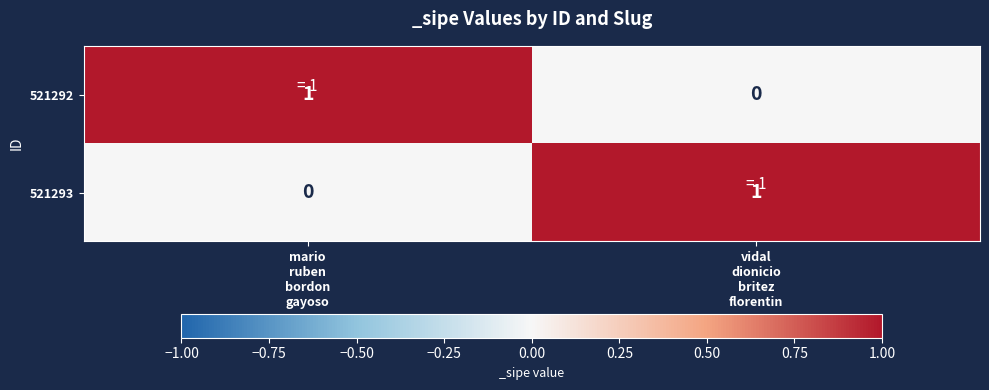

How many data points does each series have?

2